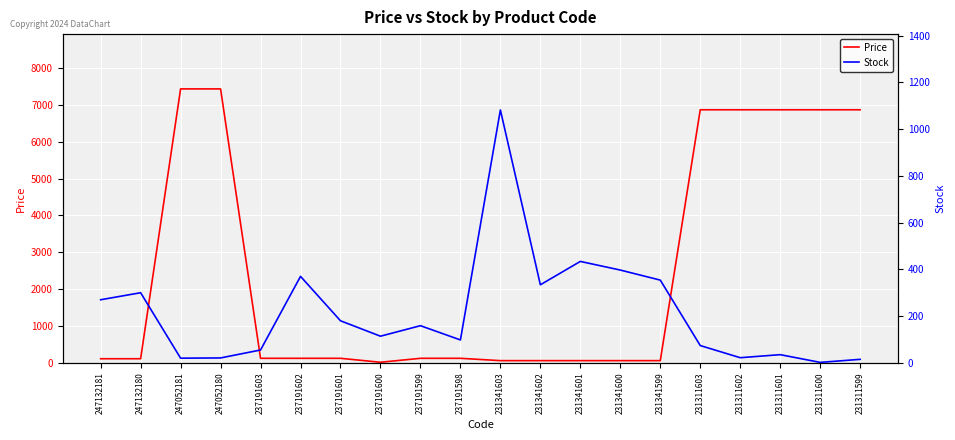

At how many categories does at least one series exceed 6661?

7